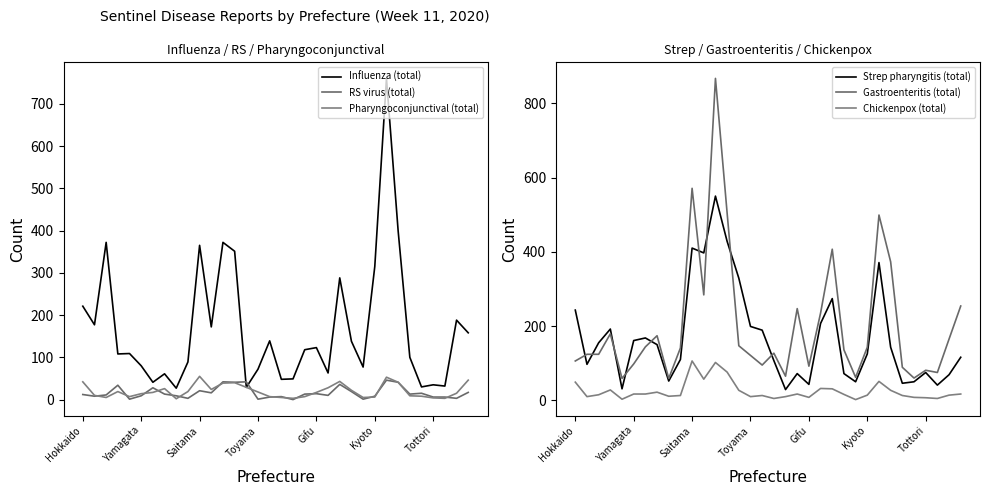

What is the difference between the second highest and minimum values in the Gastroenteritis (total) series?

512